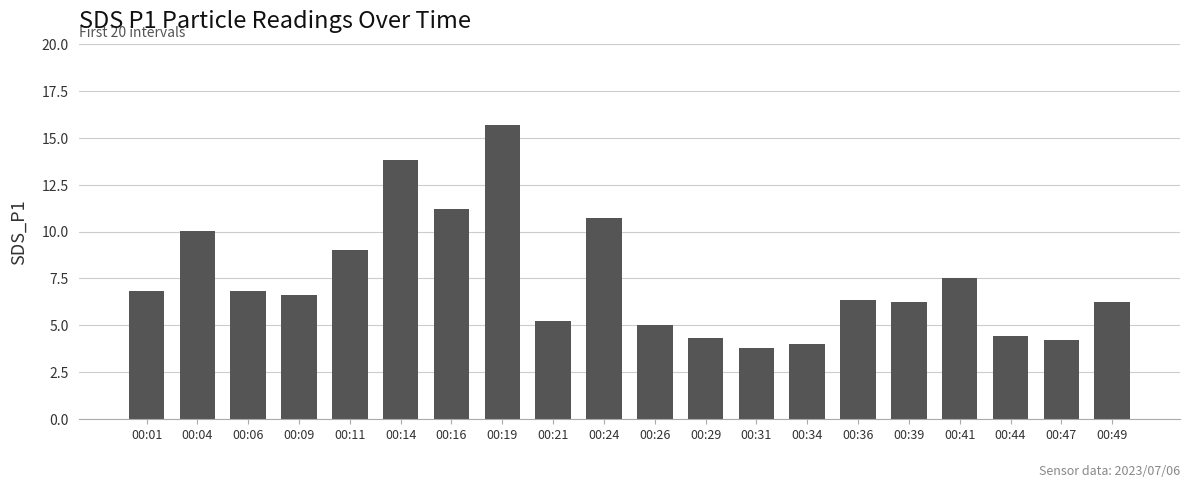

What is the value of the 19th bar from the left?

4.2